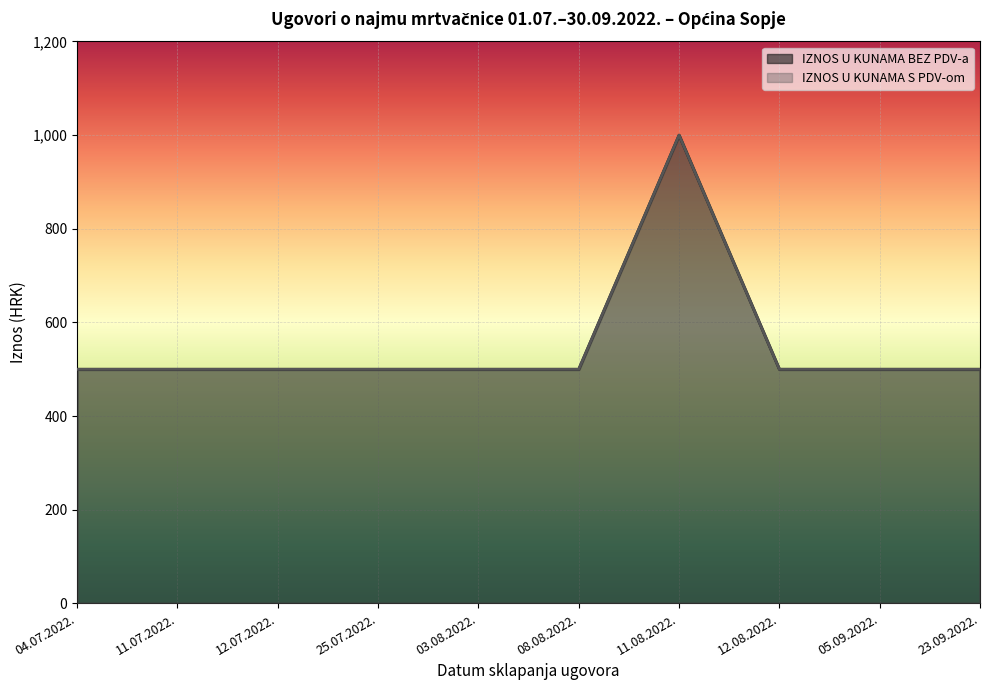

True or false: IZNOS U KUNAMA BEZ PDV-a has more than 1 interior local peaks.

False